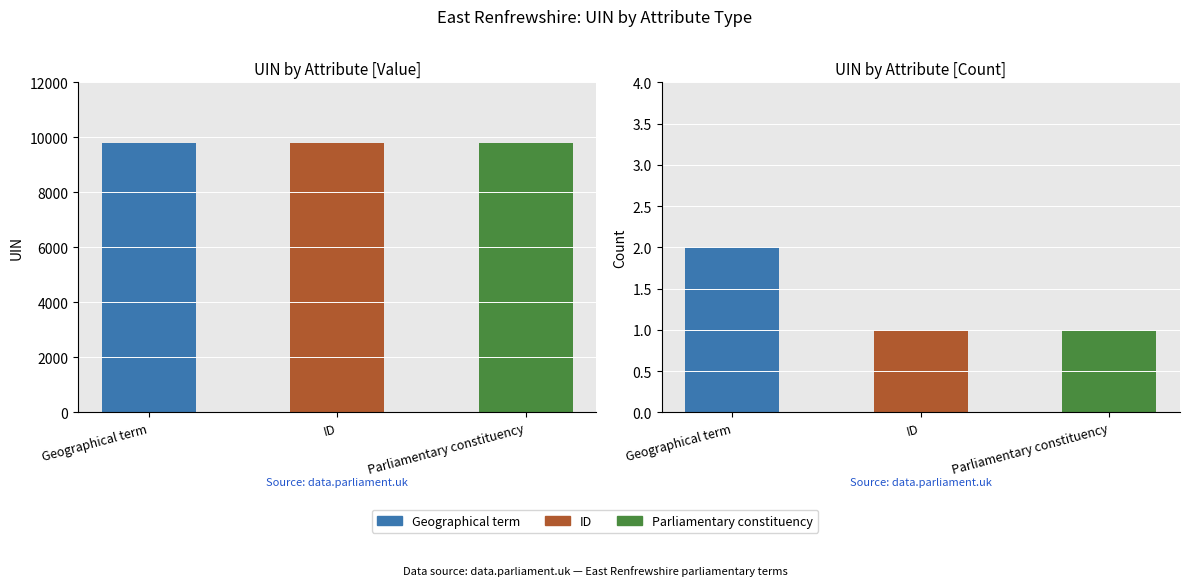

List the series in order of their peak value, highest first.

Geographical term, ID, Parliamentary constituency